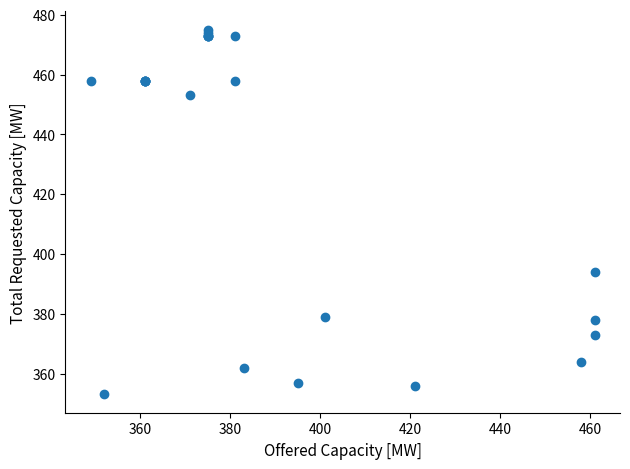

What Y value in the scatter plot is closest to 414?

394